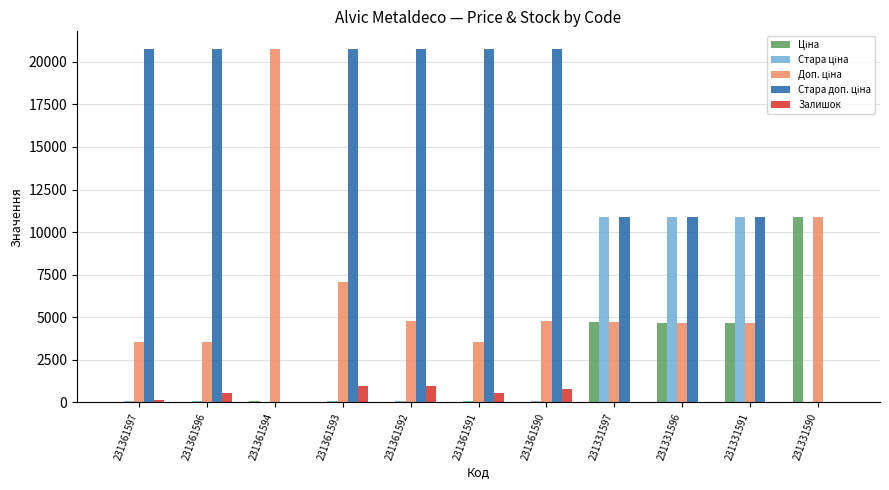

At 231331596, list the series in order from smallest to largest.

Залишок, Ціна, Доп. ціна, Стара ціна, Стара доп. ціна